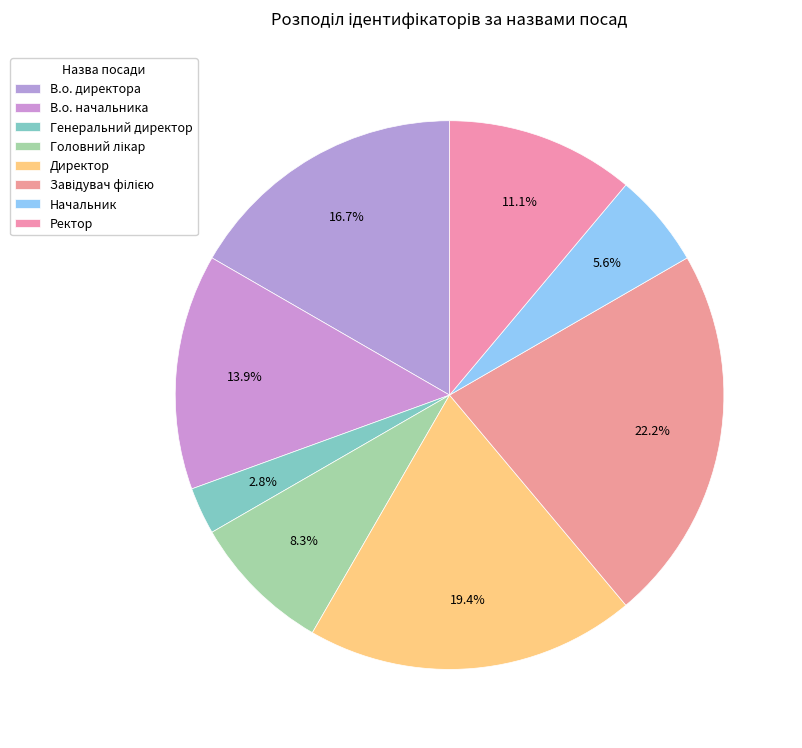

What is the ratio of the value at Генеральний директор to the value at Ректор?

0.2